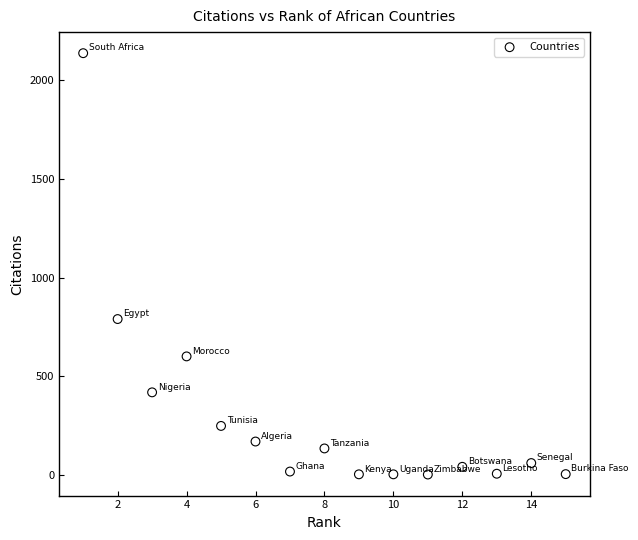

What is the range of Y values (max minus min)?

2133